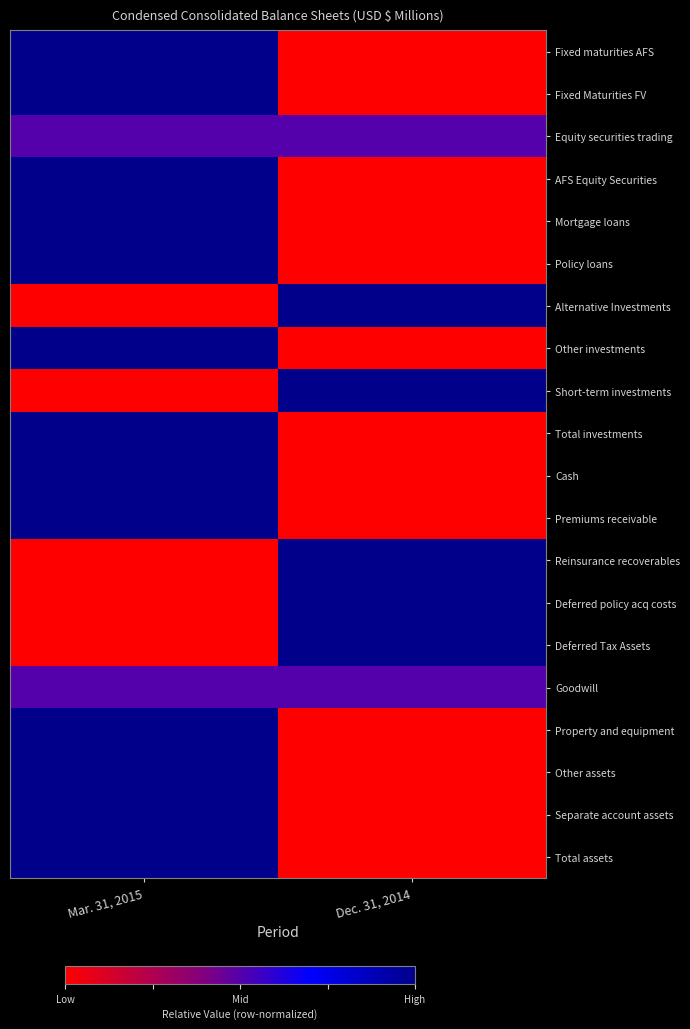

What is the total value across all series at Mar. 31, 2015?

14.0